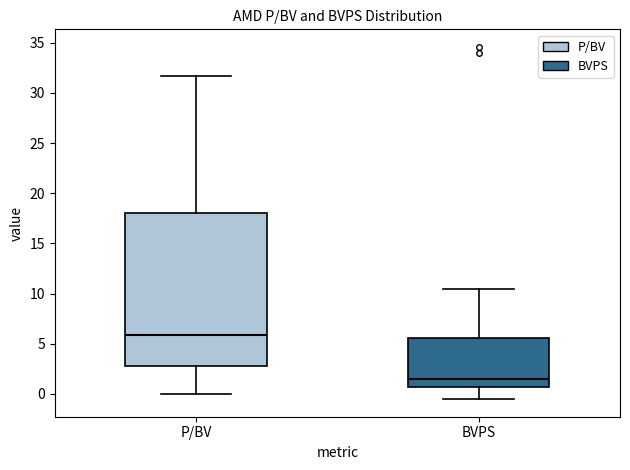

Which box is the tallest, from its lower edge to its upper edge?

P/BV